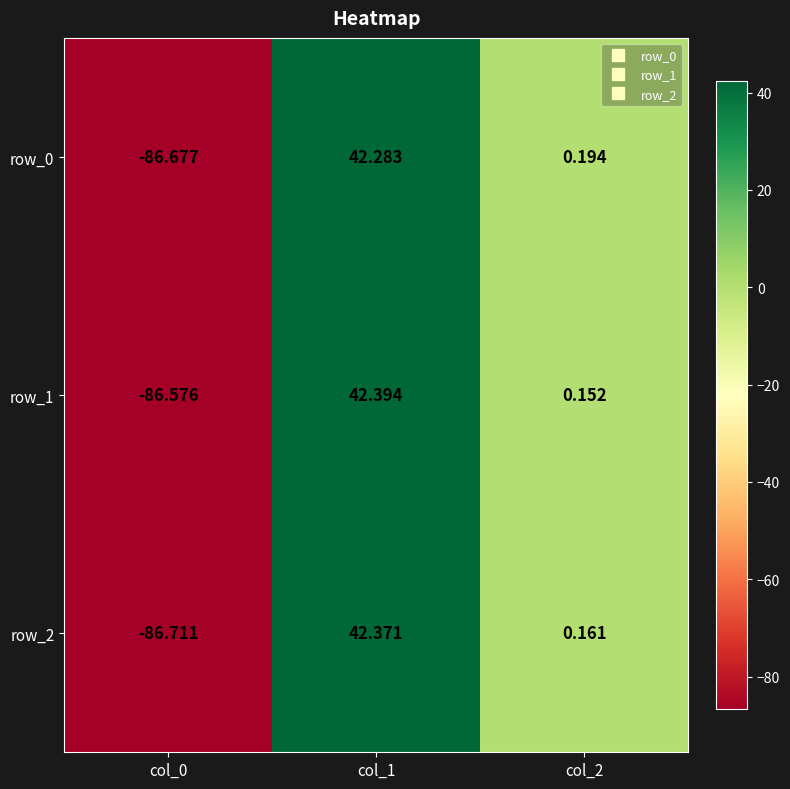

True or false: row_0 has a value of 0.1 at col_2.

False